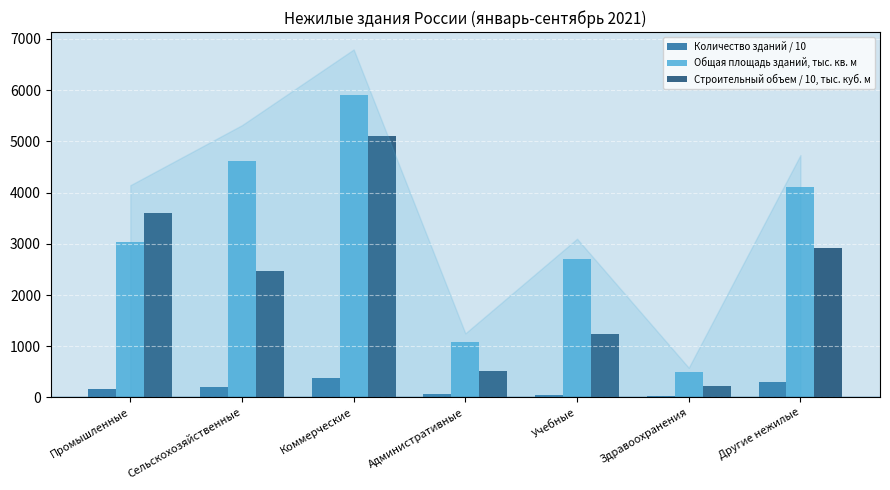

What is the sum of all Общая площадь зданий, тыс. кв. м values?

21965.9